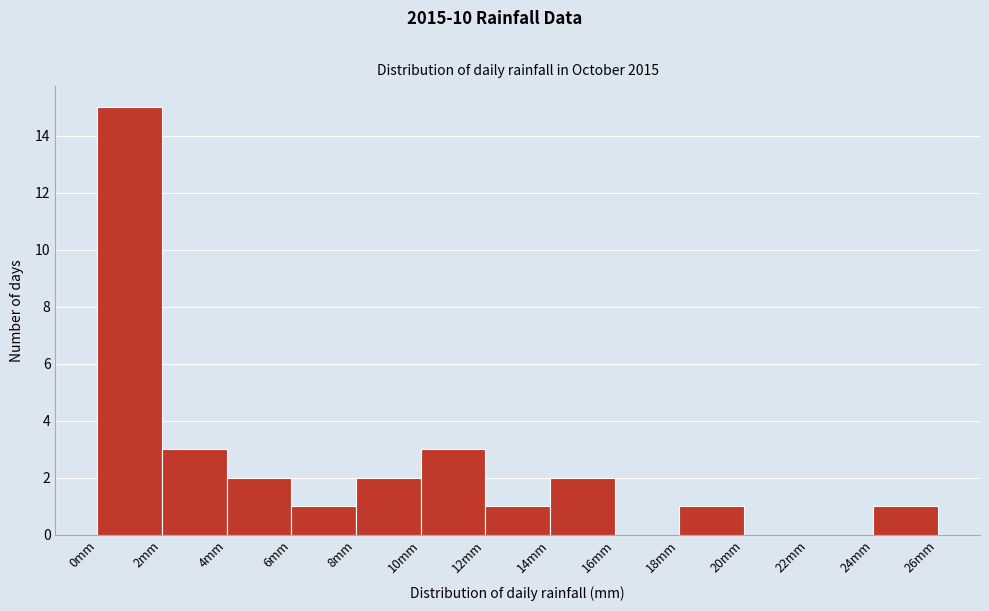

Reading left to right, list every bar in this chart as the range it spans on the x-axis followed by its height. The values are not printed on the chart, so give them approximately, as read against the axis.

0 to 2: 15
2 to 4: 3
4 to 6: 2
6 to 8: 1
8 to 10: 2
10 to 12: 3
12 to 14: 1
14 to 16: 2
16 to 18: 0
18 to 20: 1
20 to 22: 0
22 to 24: 0
24 to 26: 1